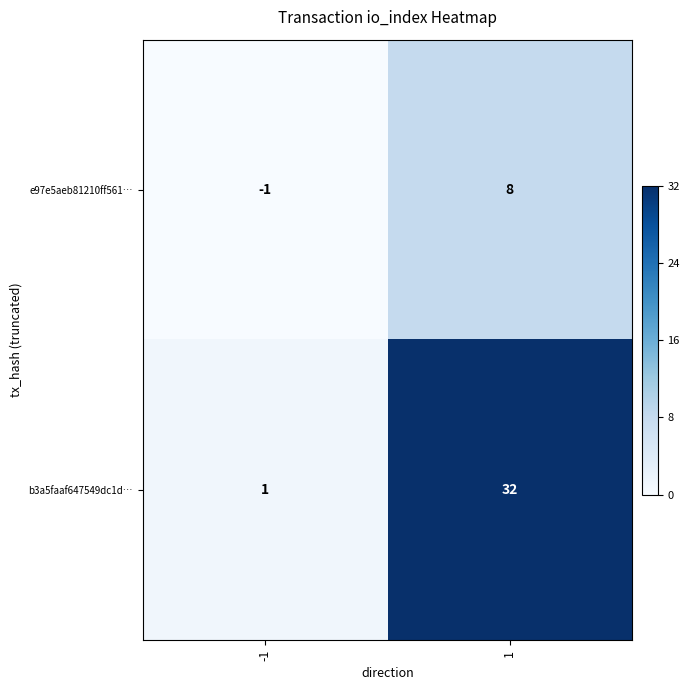

Reading right to left, extract all data points from this chart.

e97e5aeb81210ff561…: 1=8	-1=-1
b3a5faaf647549dc1d…: 1=32	-1=1